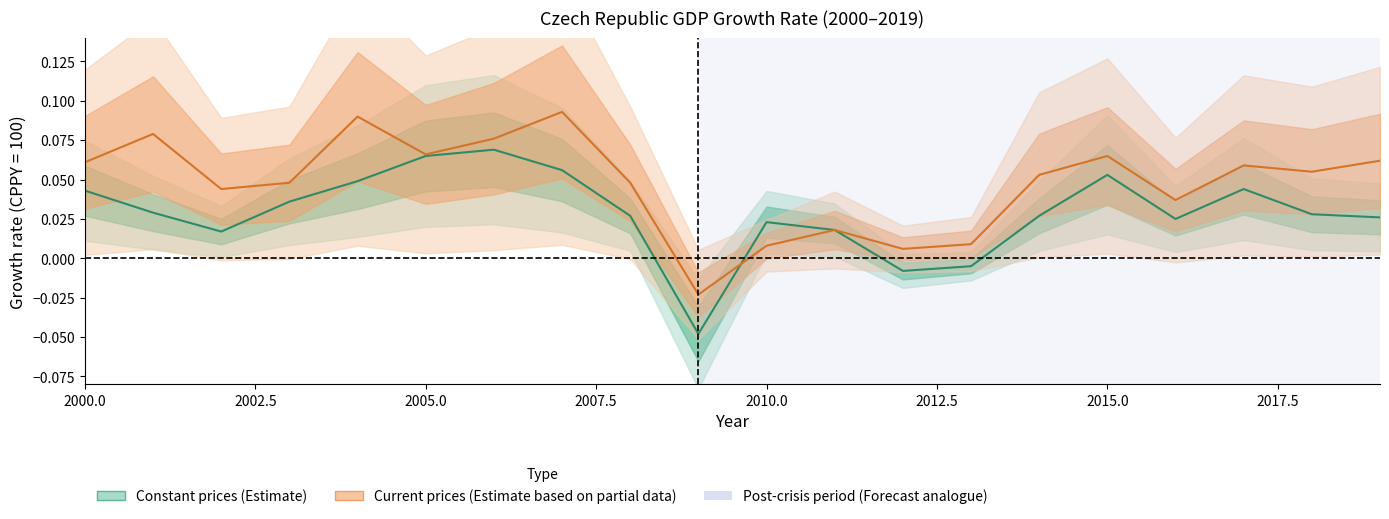

How many positive values does the Constant prices CPPY=100 series have?

17